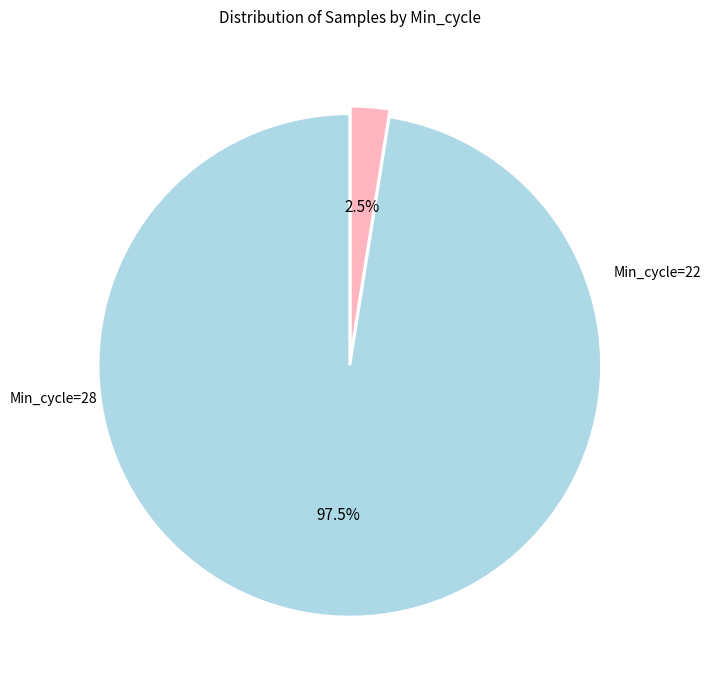

Does any single category account for the majority?

Yes